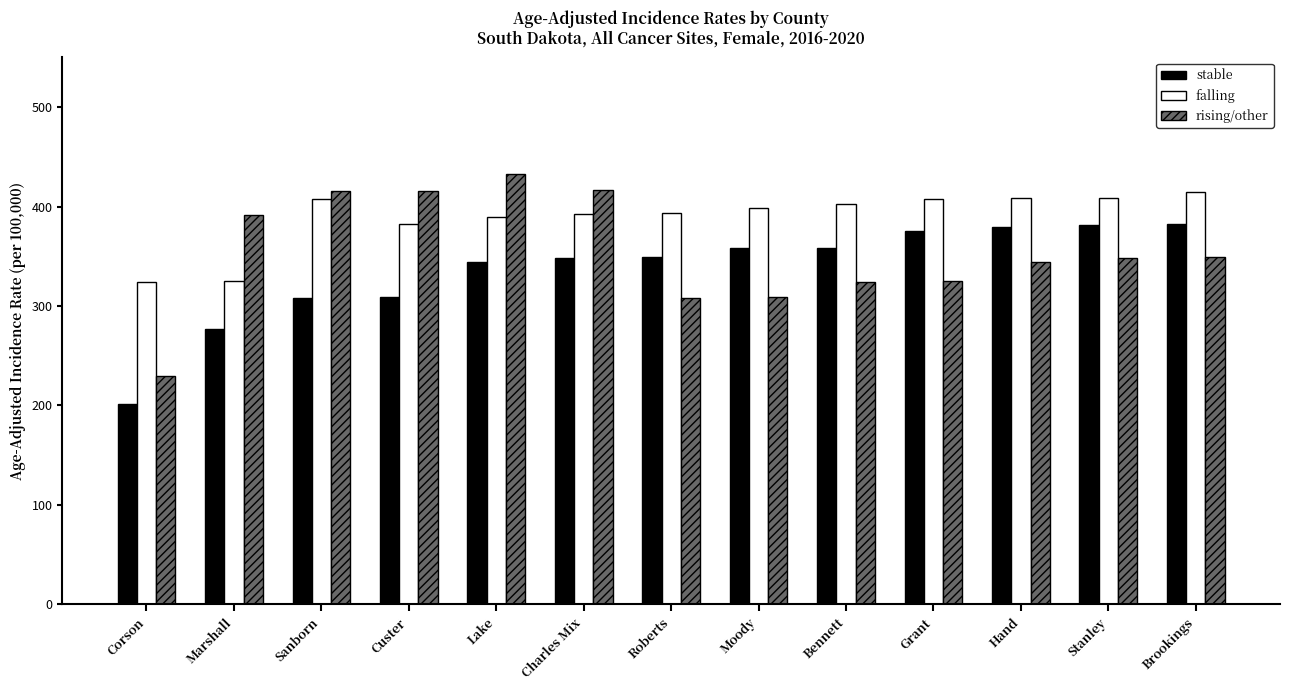

What is the minimum value shown in the chart?

201.4